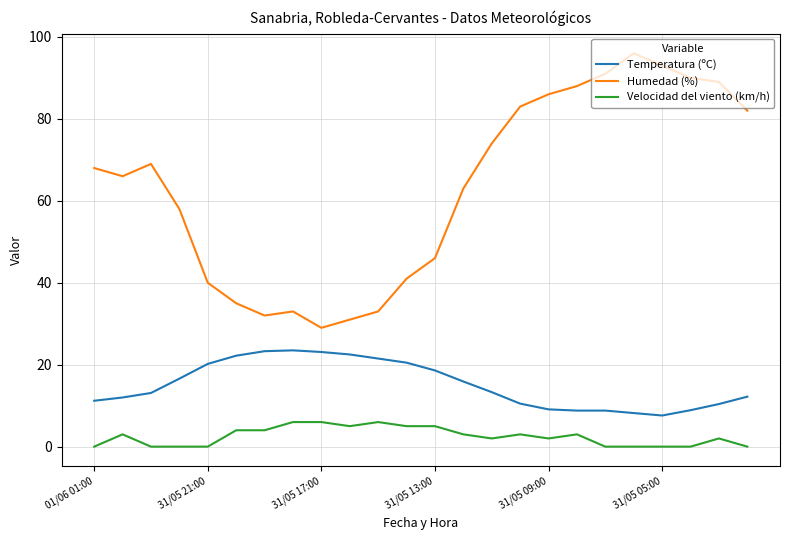

Is this an area chart (filled region under the line)?

No